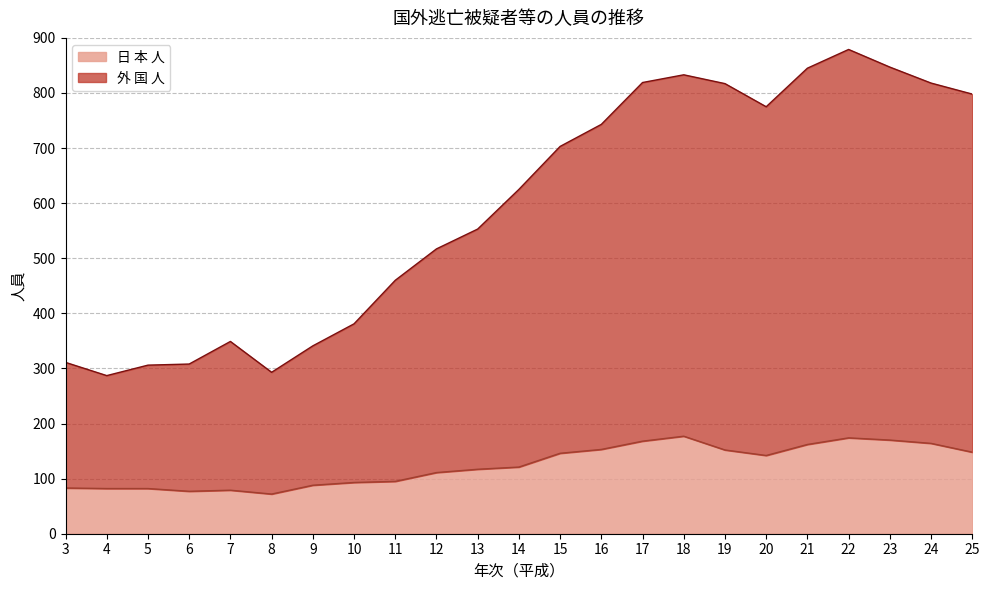

True or false: 外 国 人 has a value of 287 at 4.

True